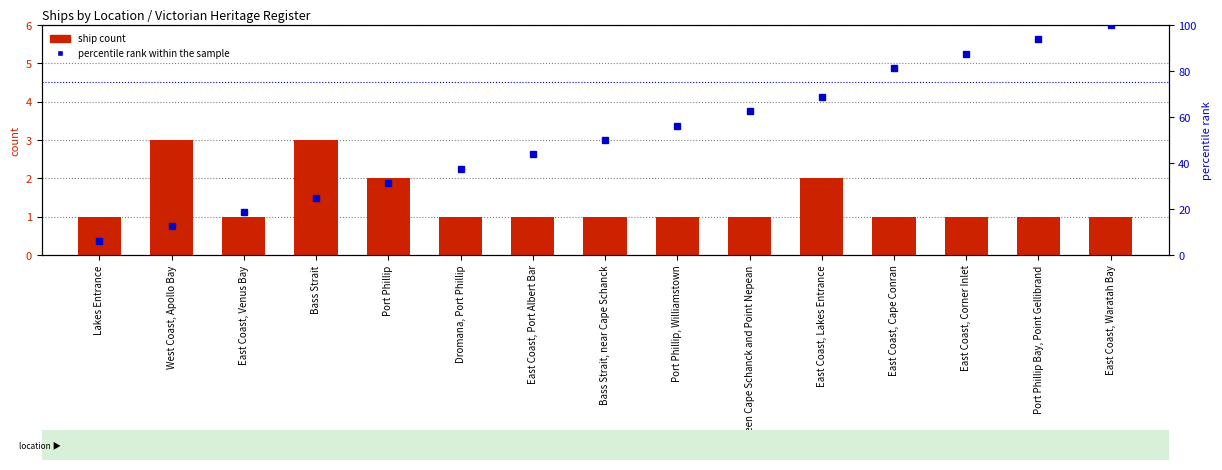

Reading left to right, extract all data points from this chart.

ship count: Lakes Entrance=1.0	West Coast, Apollo Bay=3.0	East Coast, Venus Bay=1.0	Bass Strait=3.0	Port Phillip=2.0	Dromana, Port Phillip=1.0	East Coast, Port Albert Bar=1.0	Bass Strait, near Cape Schanck=1.0	Port Phillip, Williamstown=1.0	Between Cape Schanck and Point Nepean=1.0	East Coast, Lakes Entrance=2.0	East Coast, Cape Conran=1.0	East Coast, Corner Inlet=1.0	Port Phillip Bay, Point Gellibrand=1.0	East Coast, Waratah Bay=1.0
percentile rank within the sample: Lakes Entrance=6.2	West Coast, Apollo Bay=12.5	East Coast, Venus Bay=18.8	Bass Strait=25.0	Port Phillip=31.2	Dromana, Port Phillip=37.5	East Coast, Port Albert Bar=43.8	Bass Strait, near Cape Schanck=50.0	Port Phillip, Williamstown=56.2	Between Cape Schanck and Point Nepean=62.5	East Coast, Lakes Entrance=68.8	East Coast, Cape Conran=81.2	East Coast, Corner Inlet=87.5	Port Phillip Bay, Point Gellibrand=93.8	East Coast, Waratah Bay=100.0